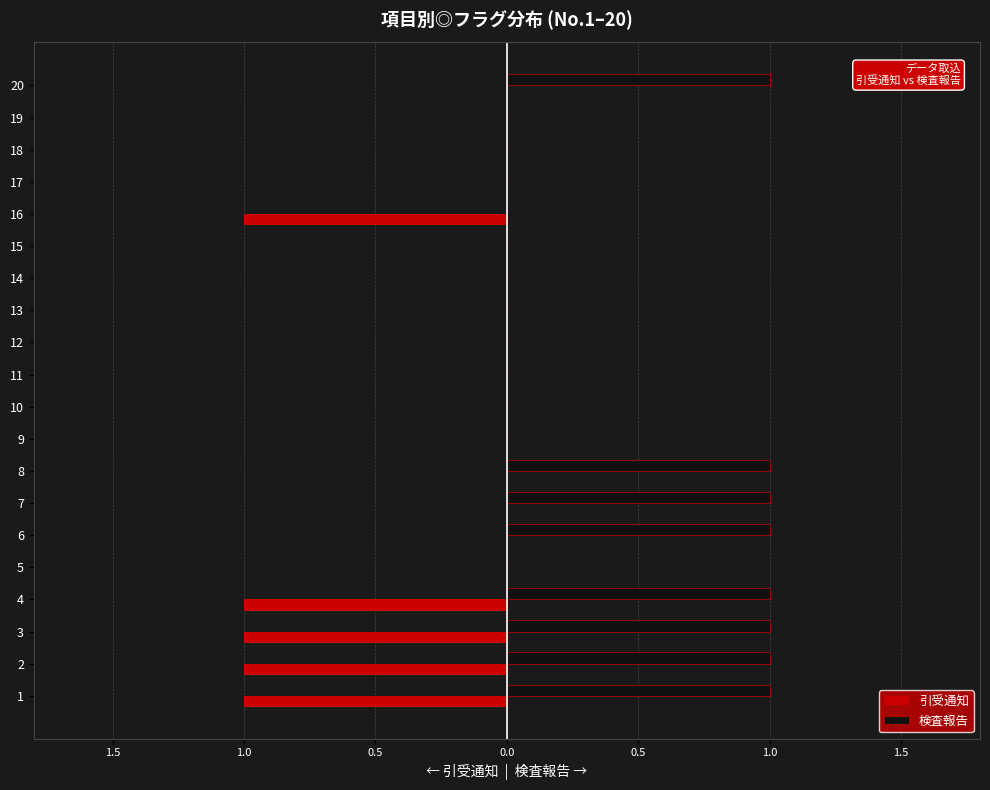

What is the difference between the maximum and minimum values in the 引受通知 series?

1